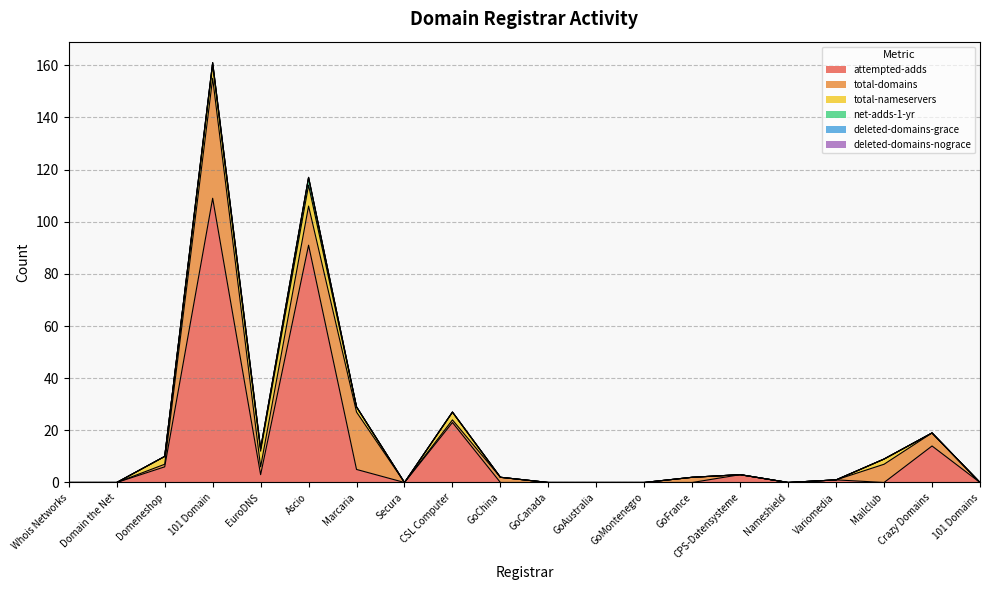

At which label is deleted-domains-nograce closest to 0?

Whois Networks